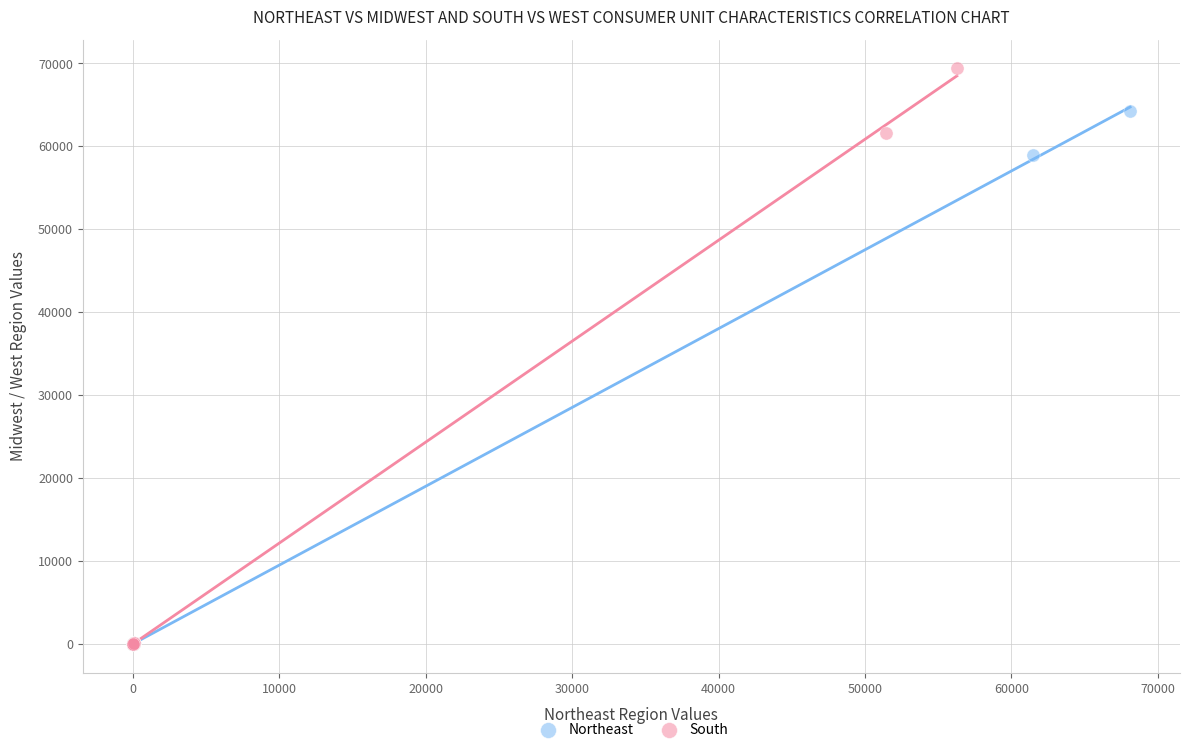

Which series has the largest Y range (max minus min)?

South